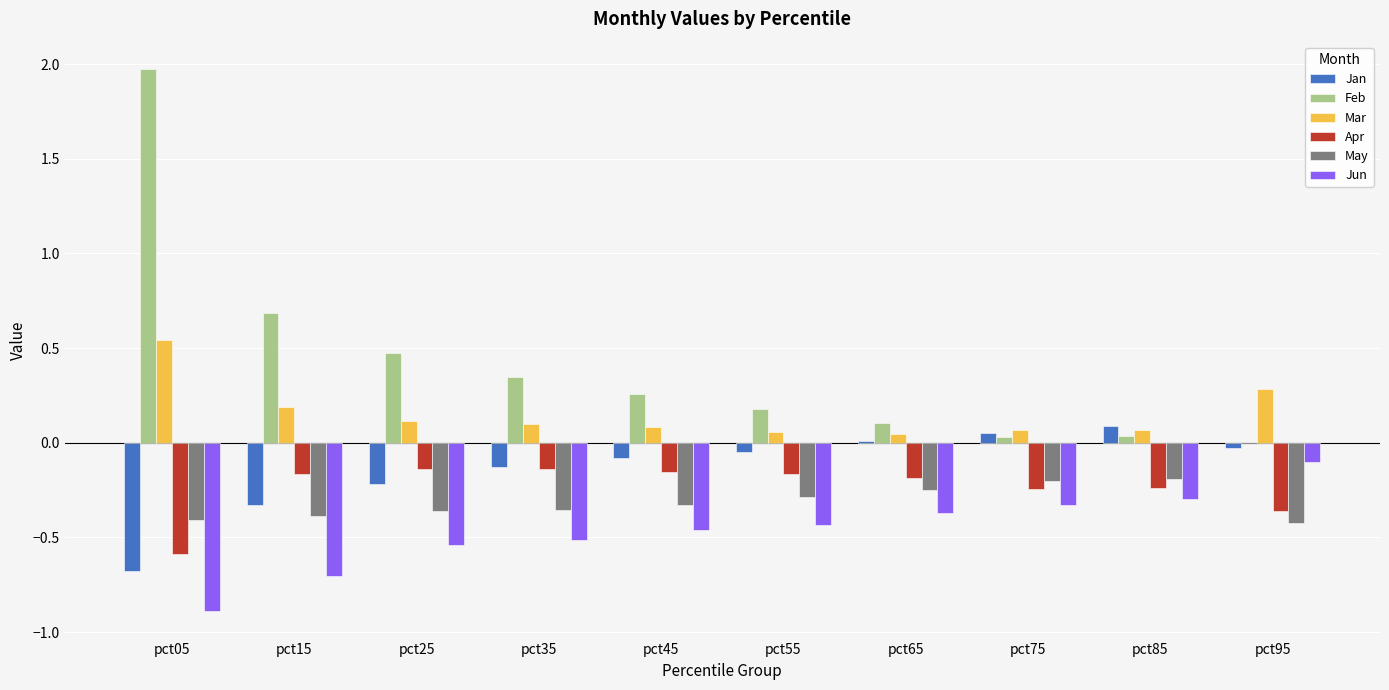

At which category is the sum across all series the highest?

pct05